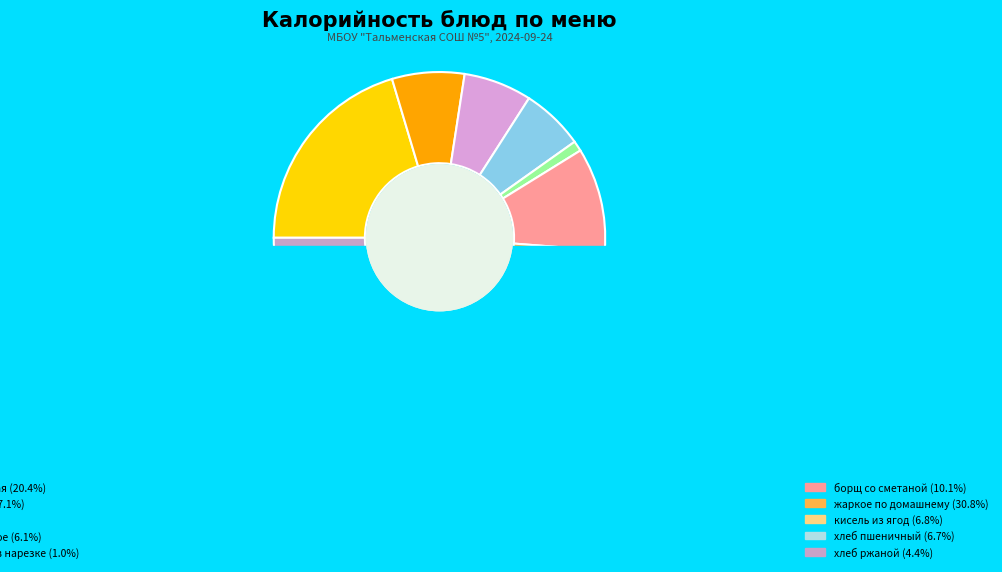

How much of the chart is everything except хлеб ржаной?

95.6%